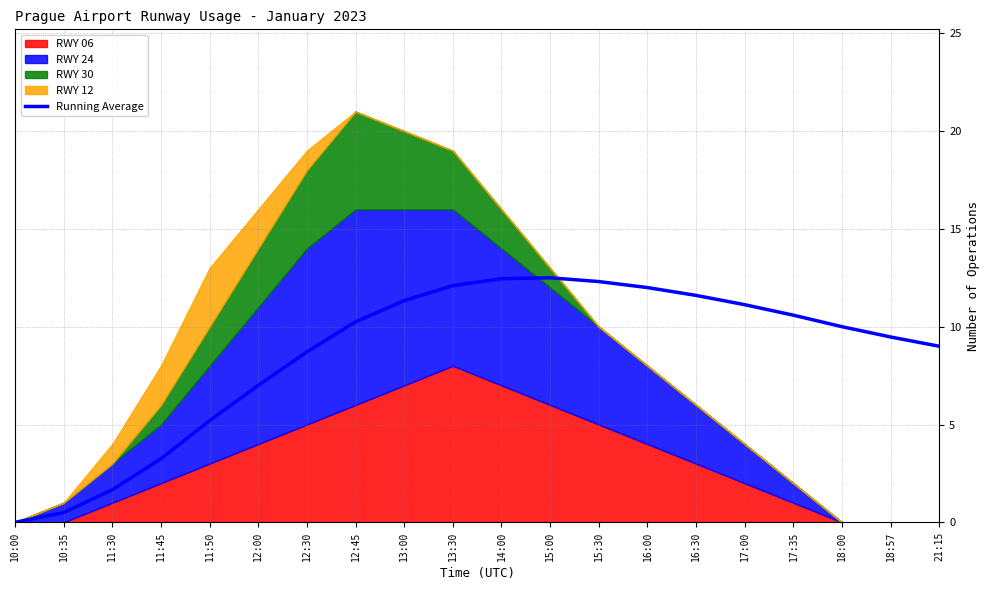

Is it true that the value at 18:00 is 10.0?

True